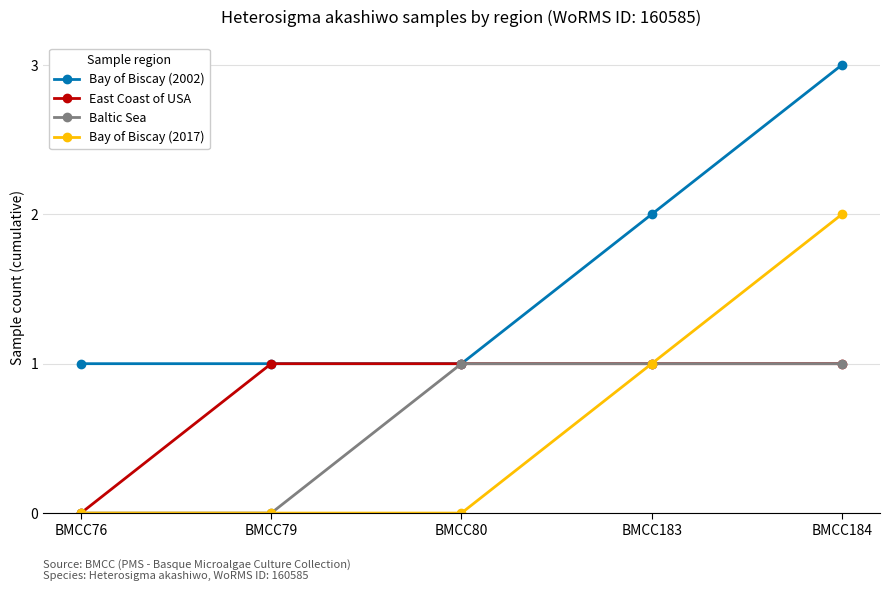

What is the value of the Bay of Biscay (2002) point at the 5th from the left?

3